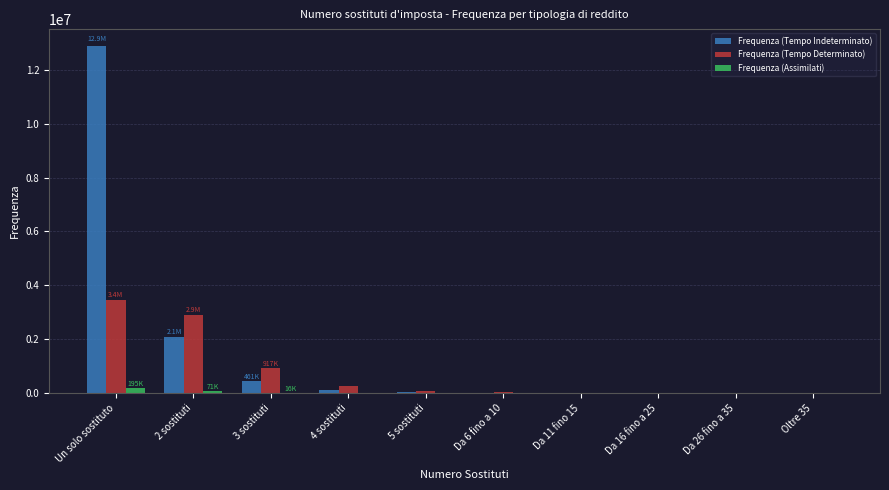

What is the sum of all Frequenza (Assimilati) values?

288553